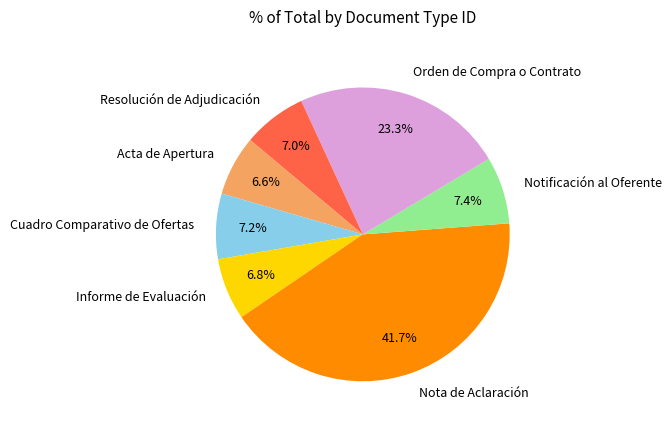

What percentage is the Cuadro Comparativo de Ofertas slice, to the nearest percent?

7%